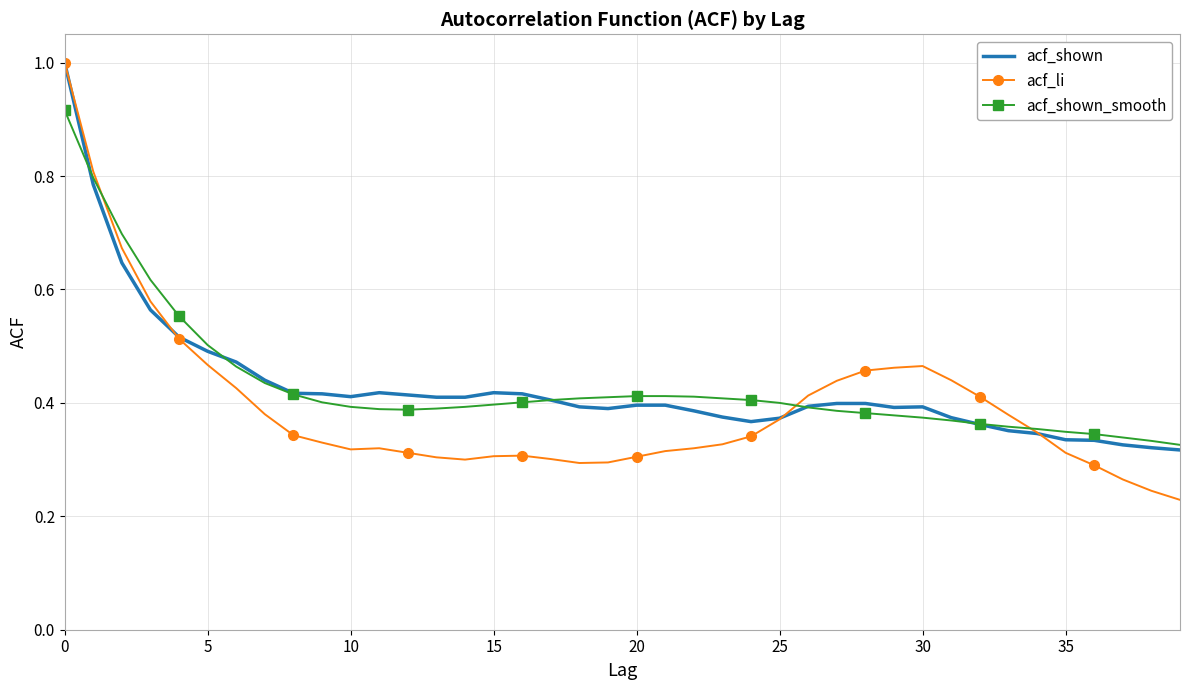

Which series has the widest spread of values?

acf_li